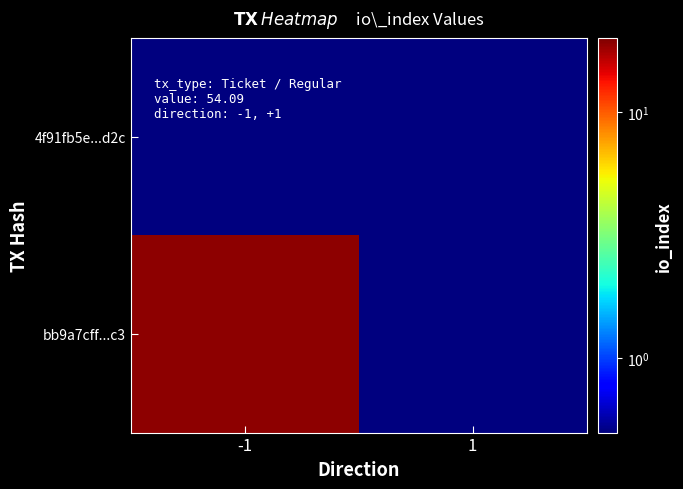

What is the total value across all series at 1?

1.0